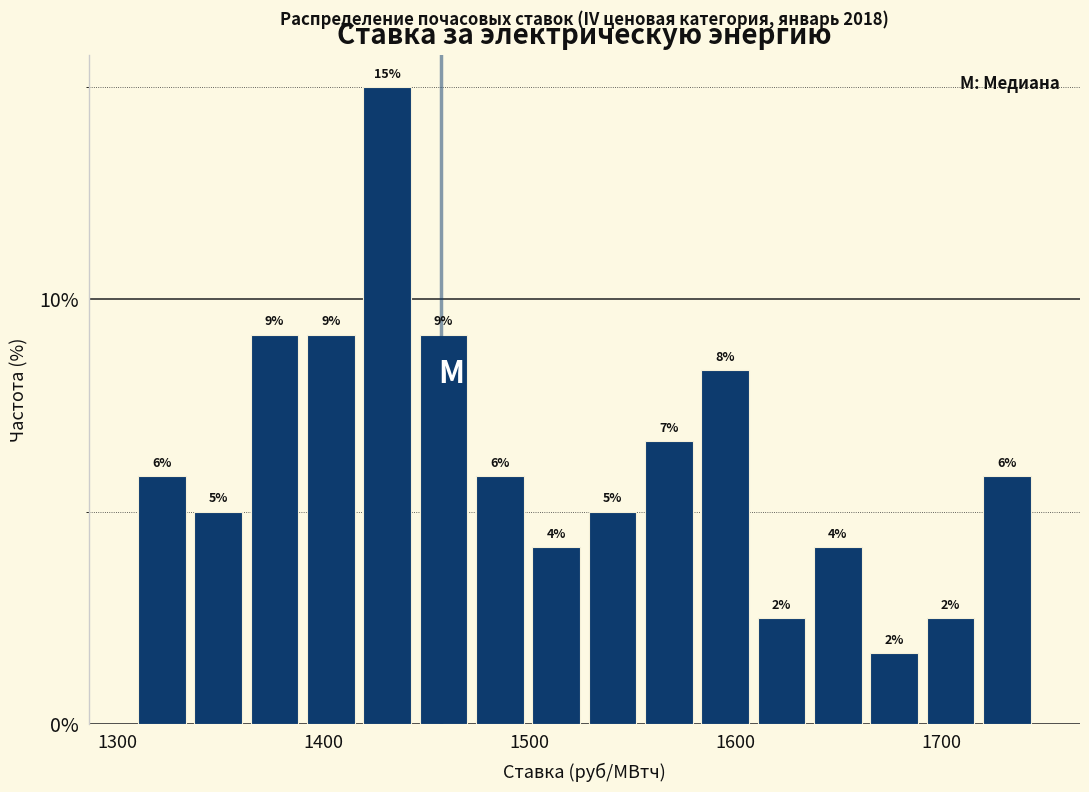

Read against the x-axis, roughly where is the centre of the tallest bar?

1430